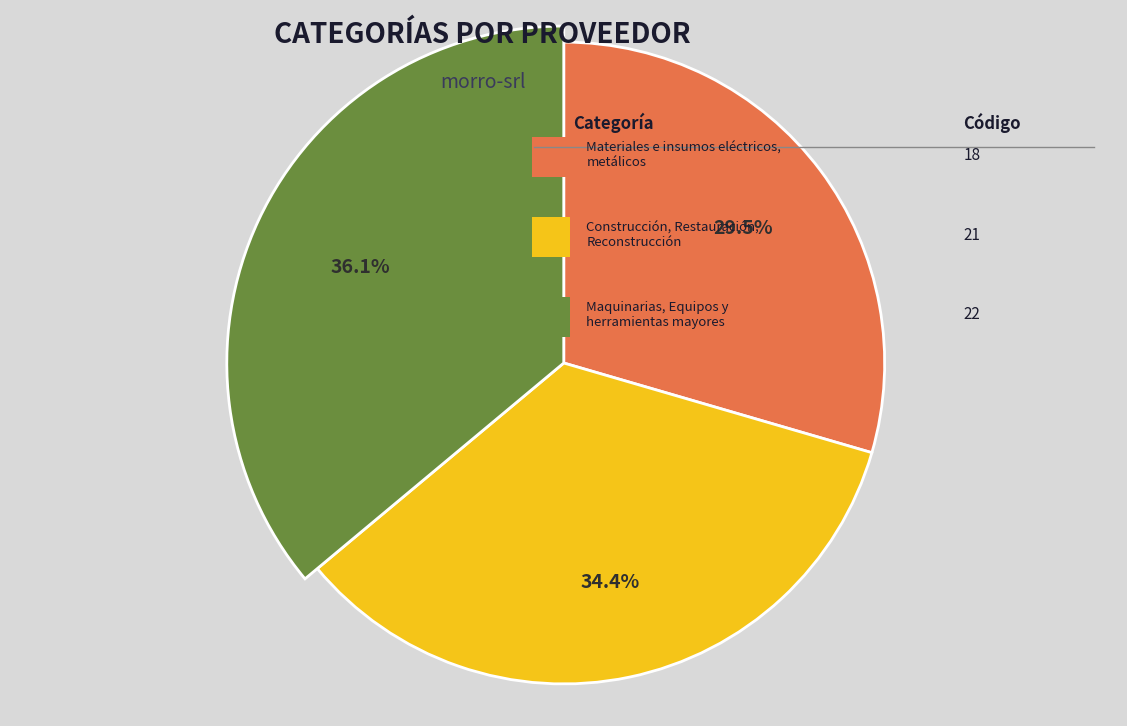

To the nearest percent, what portion does Materiales e insumos eléctricos, metálicos represent?

30%